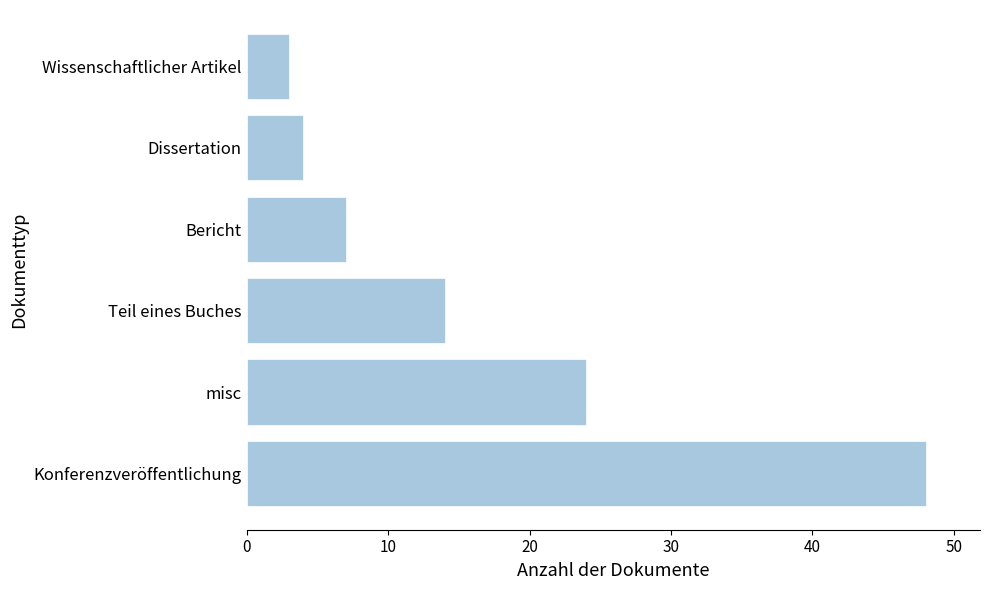

What is the sum of all values?

100